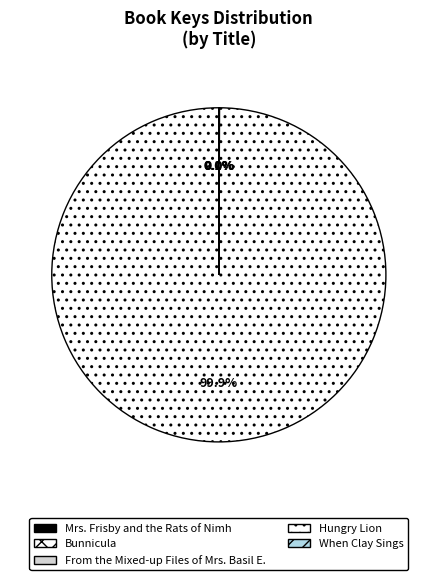

Combined, do From the Mixed-up Files of Mrs. Basil E. and Mrs. Frisby and the Rats of Nimh account for over 50%?

No